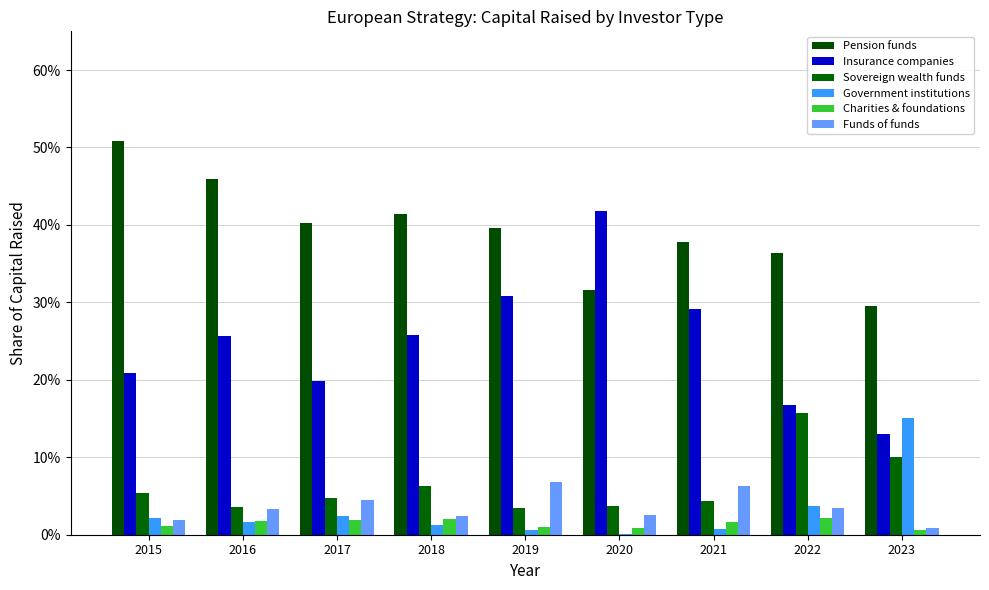

At 2023, list the series in order from smallest to largest.

Charities & foundations, Funds of funds, Sovereign wealth funds, Insurance companies, Government institutions, Pension funds